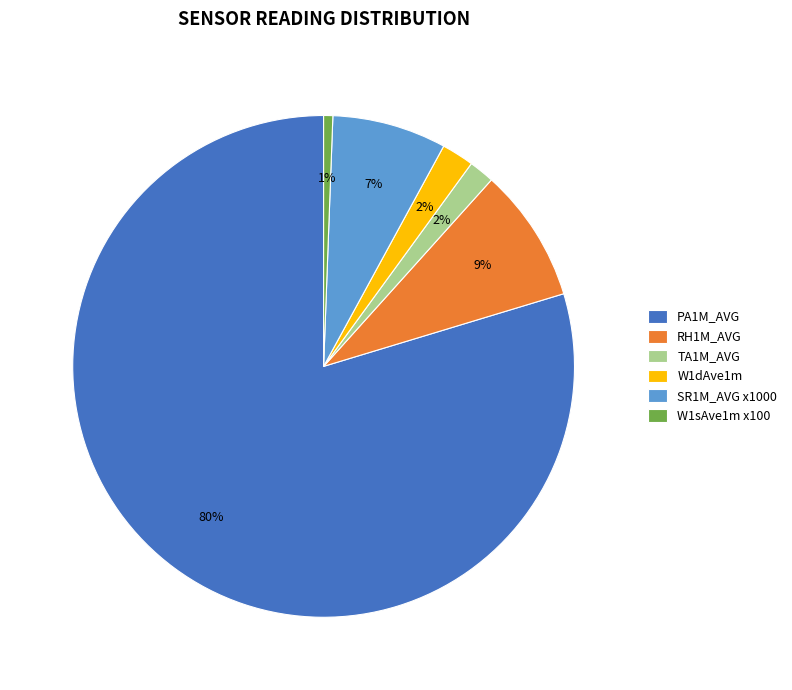

To the nearest percent, what portion does W1sAve1m x100 represent?

1%